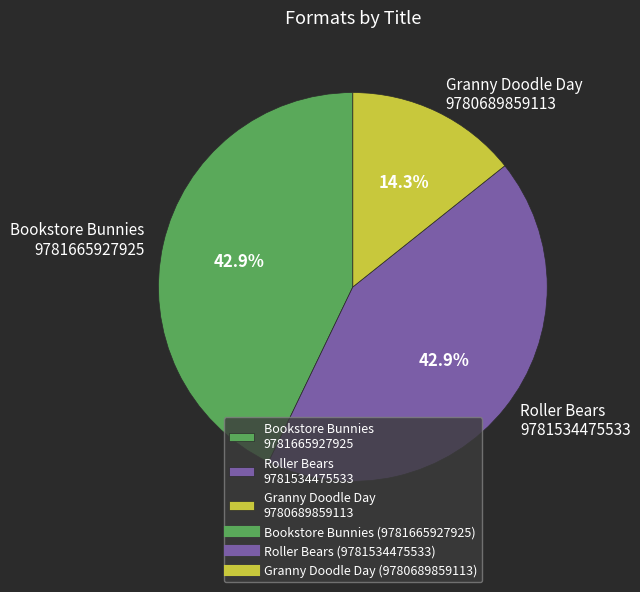

What portion of the pie excludes Granny Doodle Day 9780689859113?

85.7%